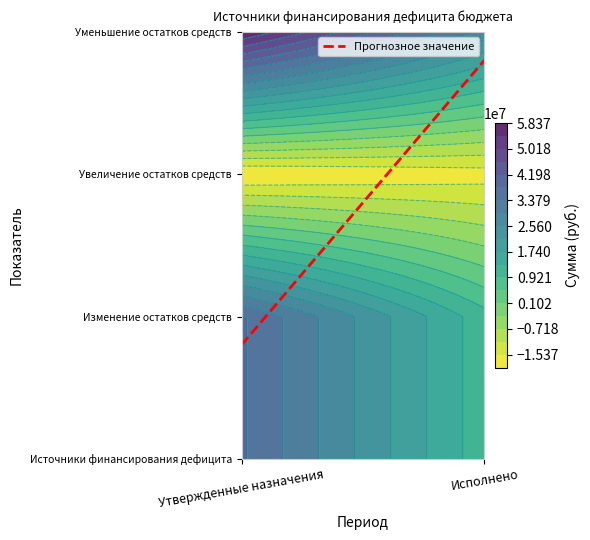

How many distinct data groups are displayed?

4